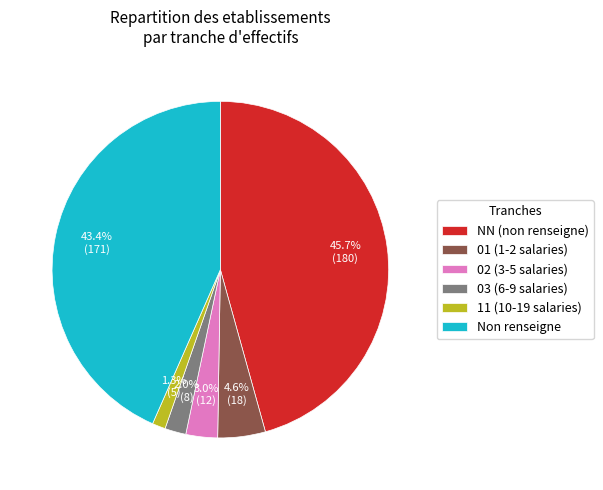

What percentage is NOT represented by 03 (6-9 salaries)?

98.0%